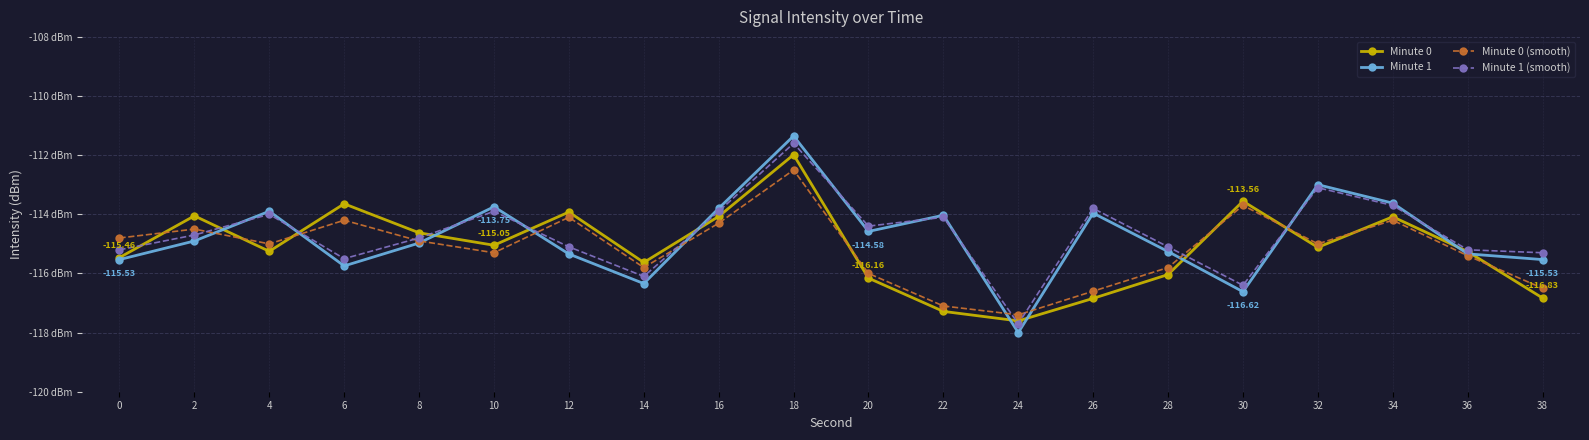

The Minute 1 (smooth) series shows -115.3 at 38. True or false?

True